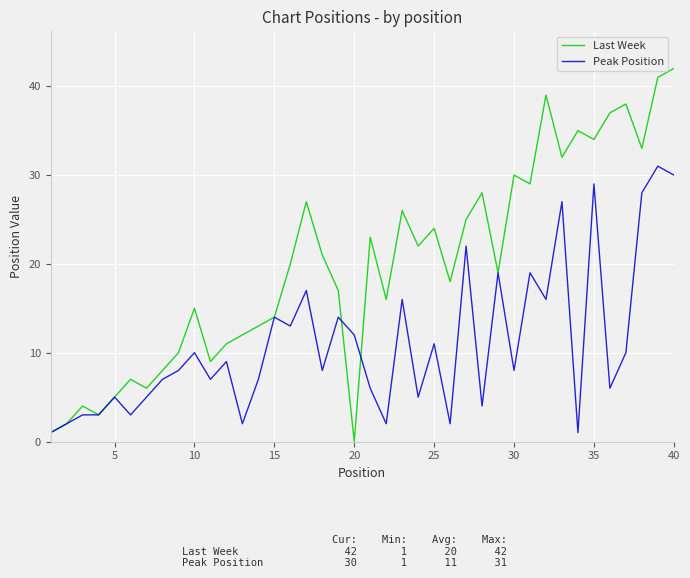

At how many categories does at least one series exceed 40?

2